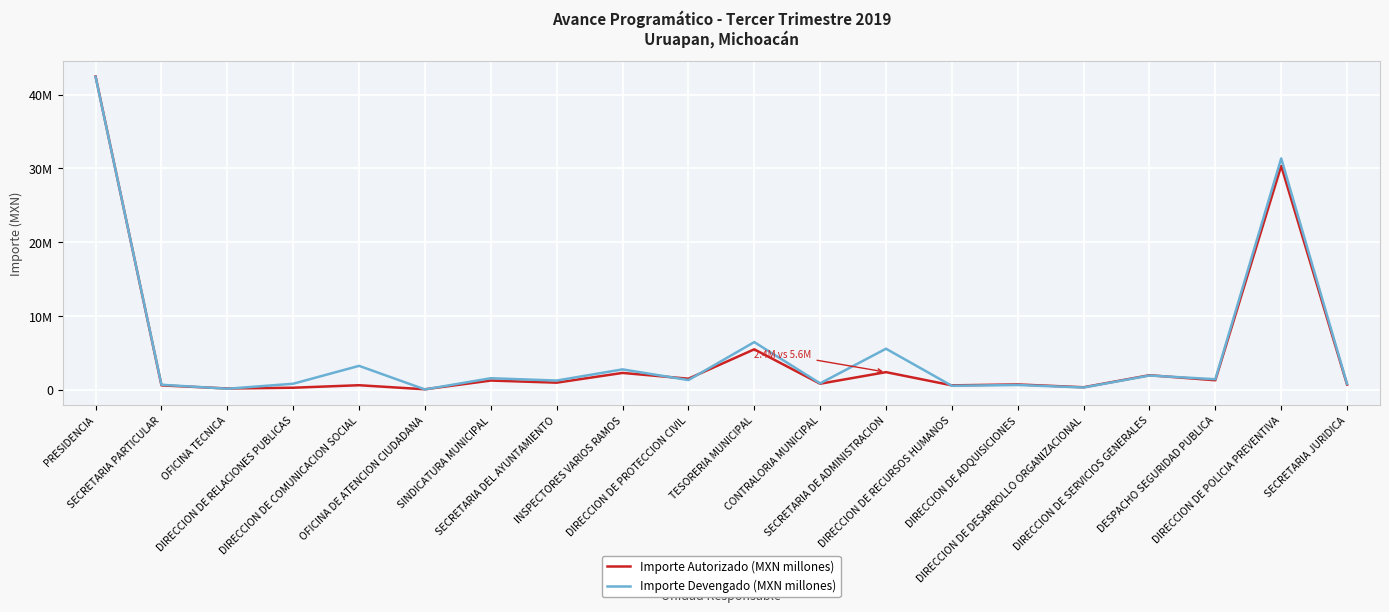

True or false: Importe Devengado (MXN millones) has more than 2 interior local peaks.

True